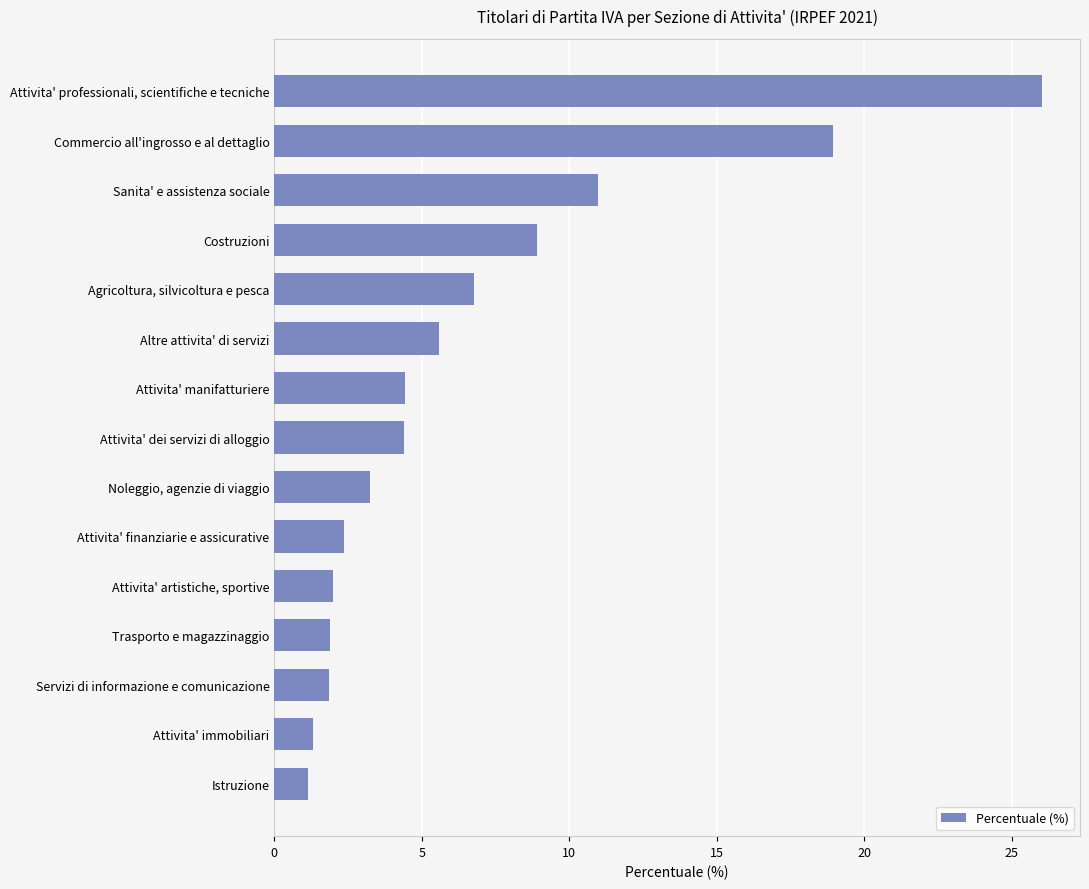

What position from the top is Servizi di informazione e comunicazione?

13